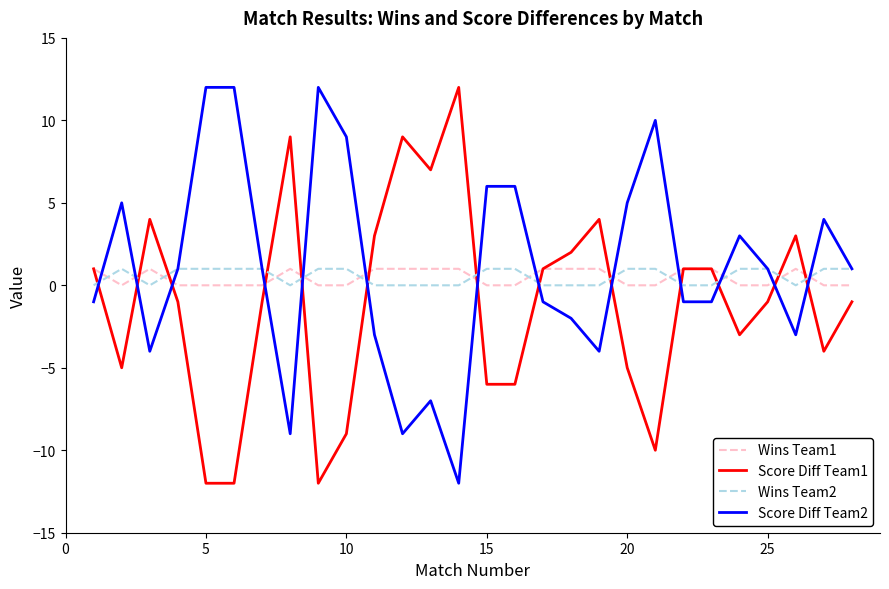

Does the chart display data point markers on the line(s)?

No